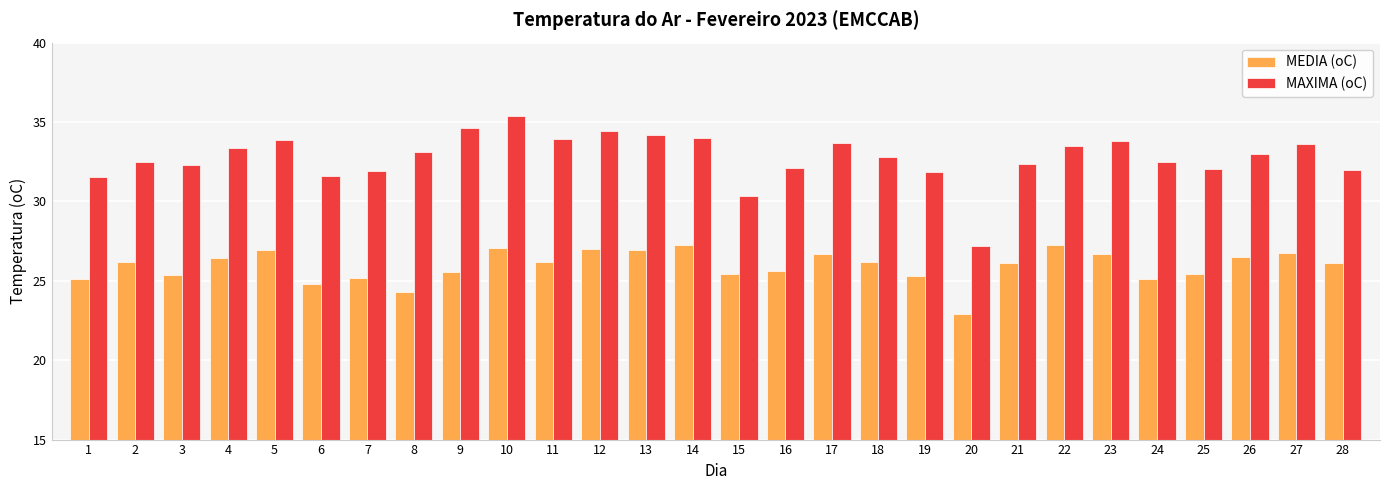

What is the average value of the MEDIA (oC) series?

25.9